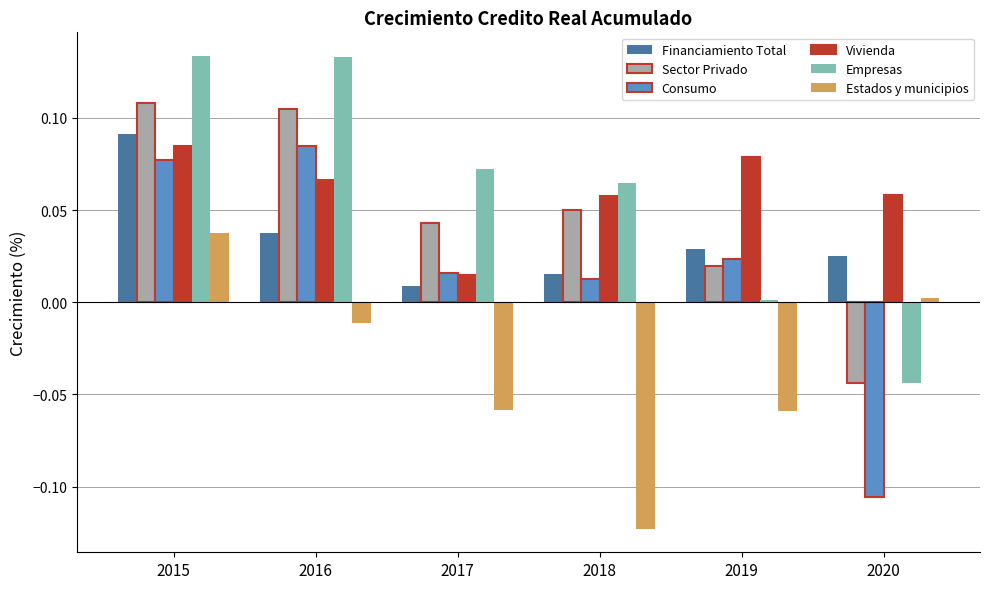

Where is Sector Privado nearest to the value 0?

2019